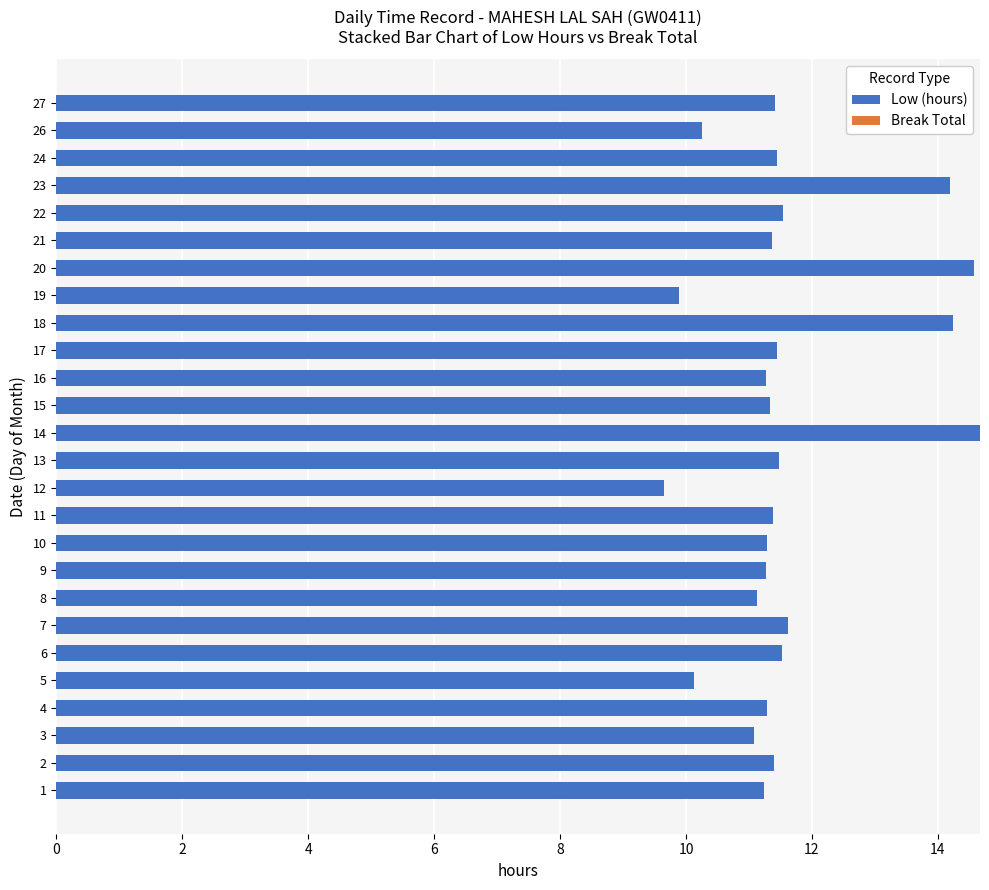

What is the change in value from 3 to 17?

+0.4